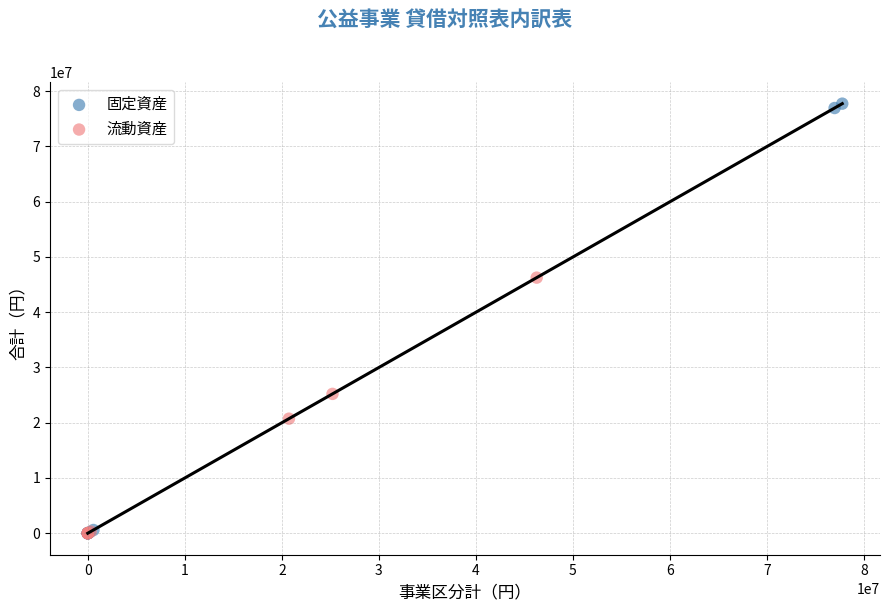

Which series has the widest spread of Y values?

固定資産